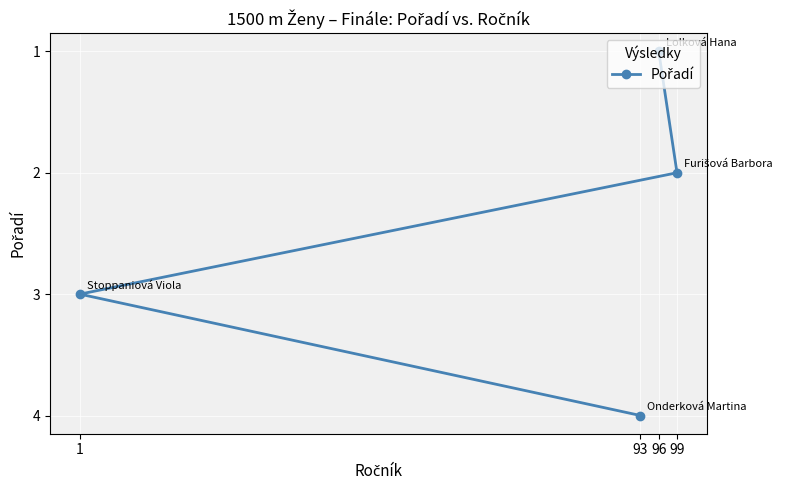

How many lines are shown in the chart?

1